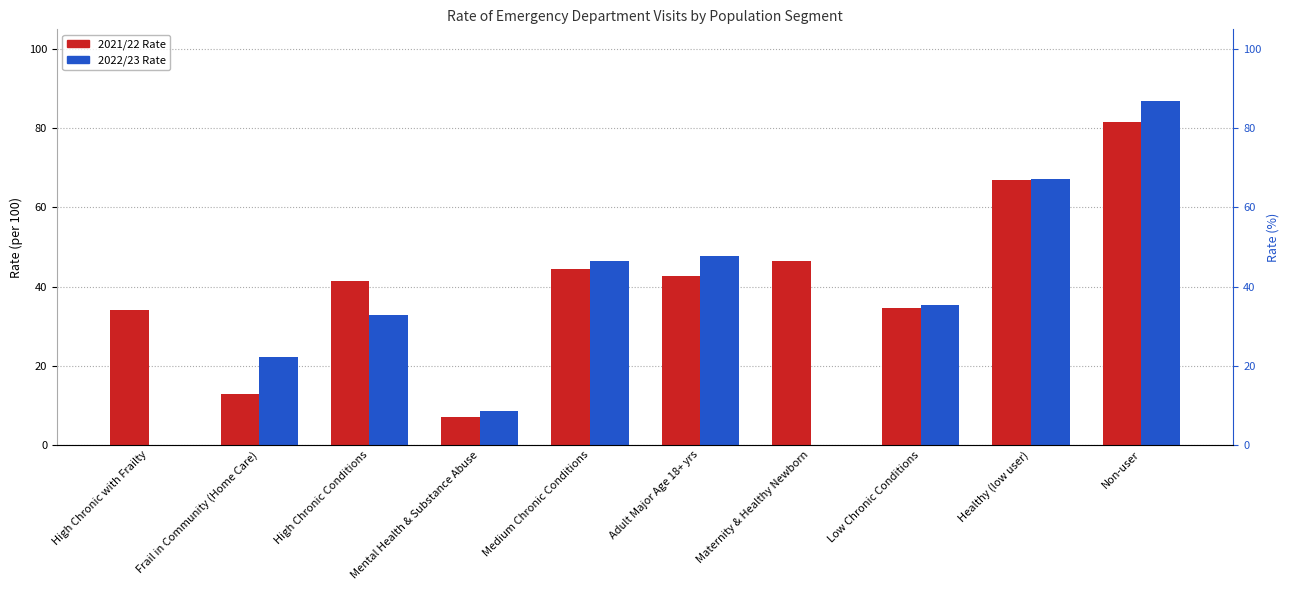

What is the sum of all 2021/22 Rate values?

412.0